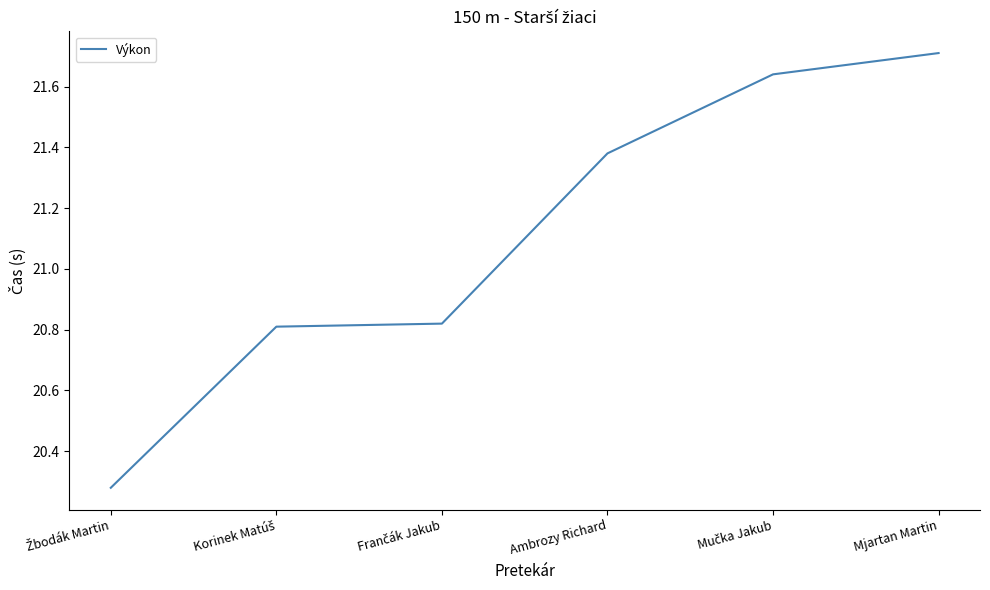

How many values exceed 21?

3